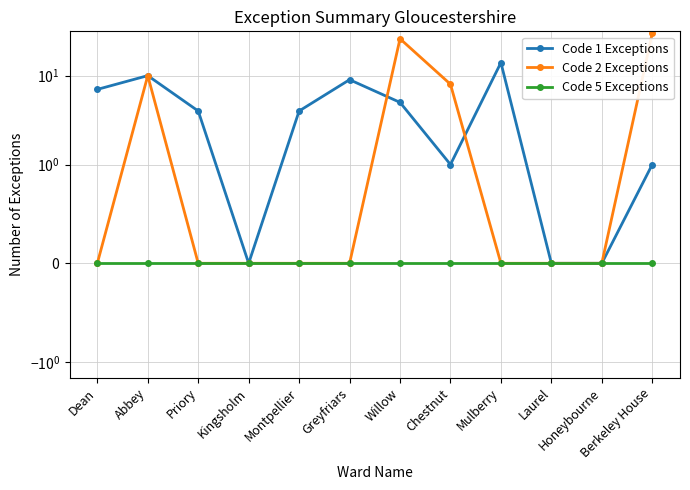

How many series are shown in this chart?

3